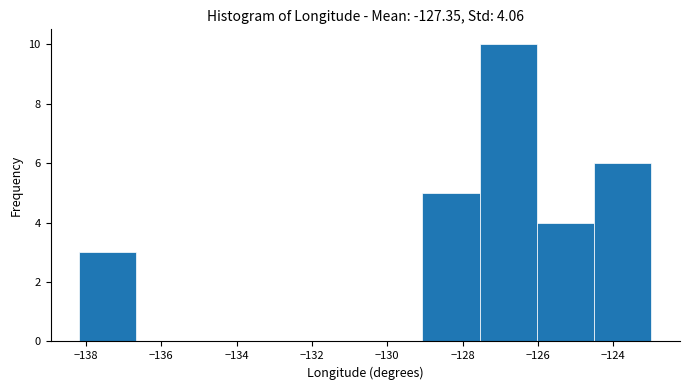

Reading left to right, transcribe this chart: for each bar, give the range it covers on the x-axis and its height. Neither the bar edges nor the heights are printed on the chart, so give them approximately, as read against the axes.

-138.2 to -136.6: 3
-136.6 to -135.2: 0
-135.2 to -133.6: 0
-133.6 to -132.2: 0
-132.2 to -130.6: 0
-130.6 to -129.0: 0
-129.0 to -127.6: 5
-127.6 to -126.0: 10
-126.0 to -124.6: 4
-124.6 to -123.0: 6